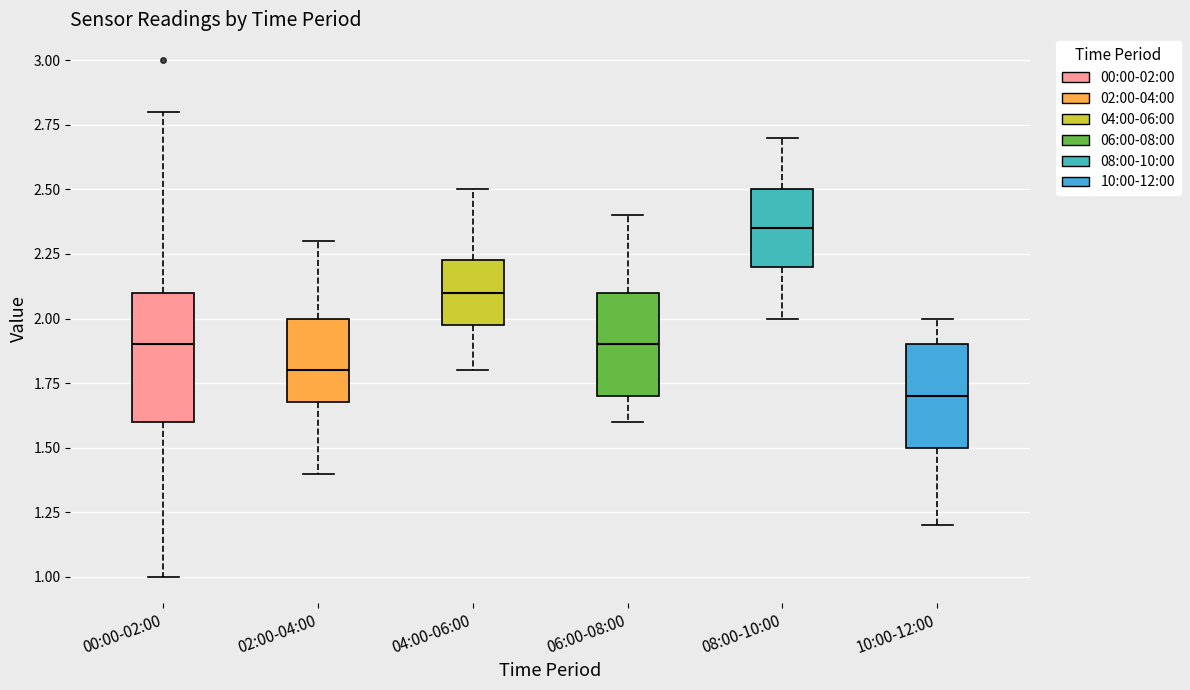

Reading left to right, read every box against the y-axis: the position of its median line, the range the box covers, and the ends of its whiskers. The values are not printed on the chart, so give them approximately, as read against the axis.

00:00-02:00: median 1.90, box 1.60 to 2.10, whiskers 1.00 to 2.80
02:00-04:00: median 1.80, box 1.70 to 2.00, whiskers 1.40 to 2.30
04:00-06:00: median 2.10, box 2.00 to 2.25, whiskers 1.80 to 2.50
06:00-08:00: median 1.90, box 1.70 to 2.10, whiskers 1.60 to 2.40
08:00-10:00: median 2.35, box 2.20 to 2.50, whiskers 2.00 to 2.70
10:00-12:00: median 1.70, box 1.50 to 1.90, whiskers 1.20 to 2.00